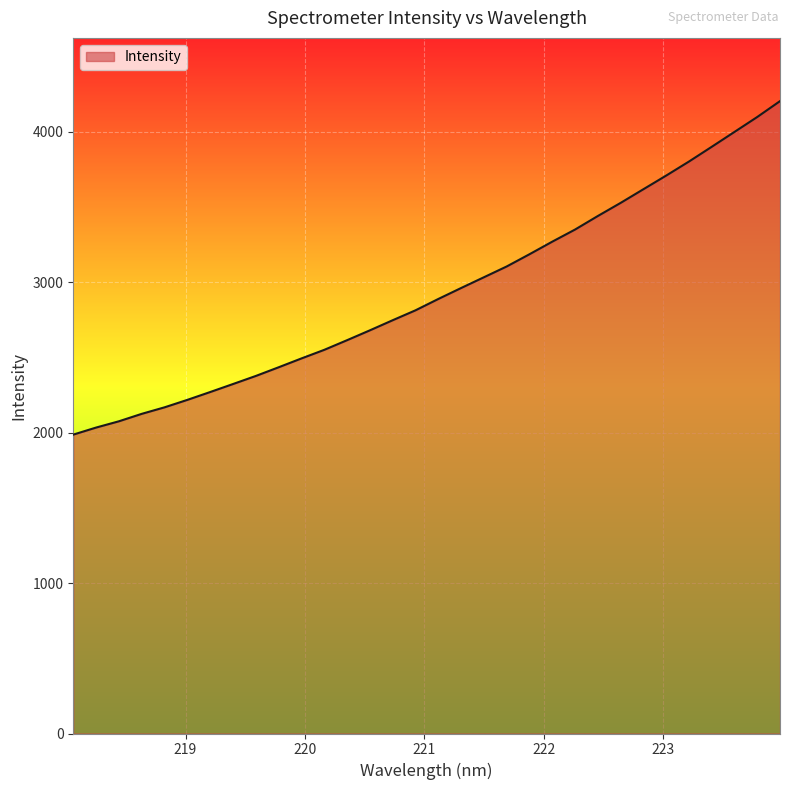

What is the greatest value displayed?

4202.7